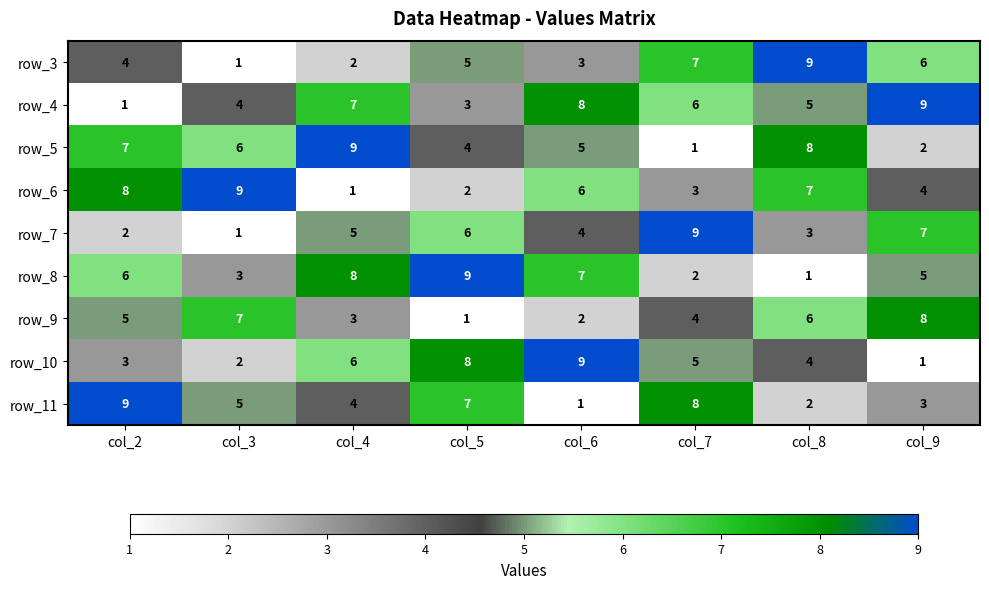

The row_3 series shows 4 at col_8. True or false?

False